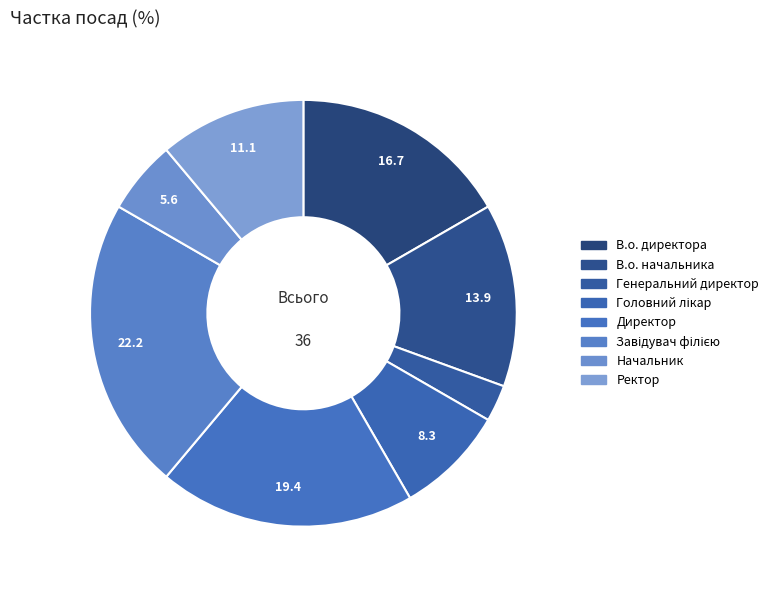

How many segments does this pie chart have?

8